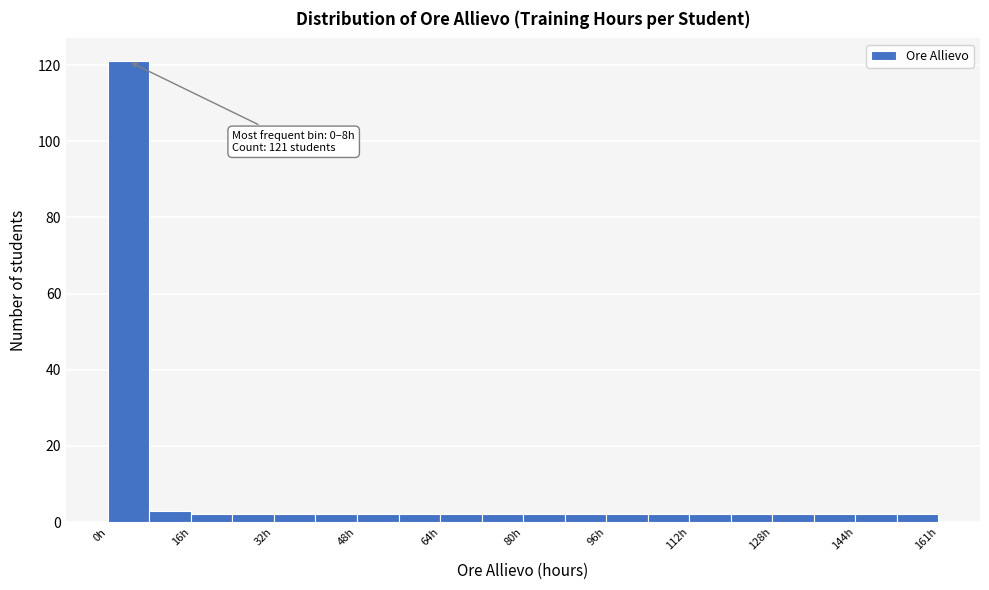

Over which range of the x-axis is the bar tallest?

0 to 8